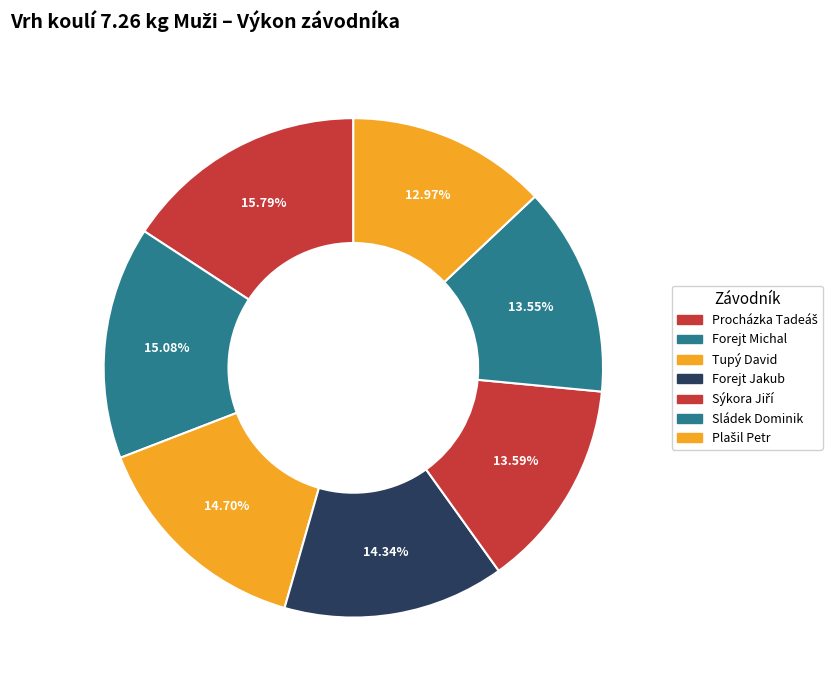

To the nearest percent, what is the difference between the Forejt Jakub and Forejt Michal slice percentages?

1%